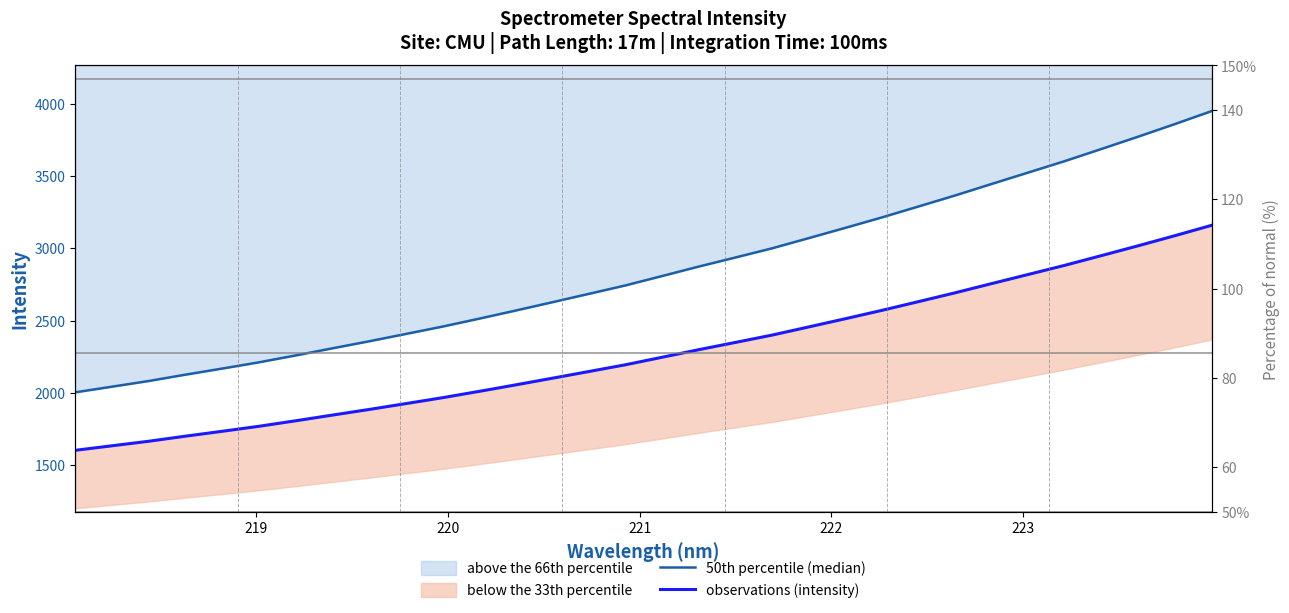

True or false: observations (intensity) and 50th percentile (median) cross at least once.

False